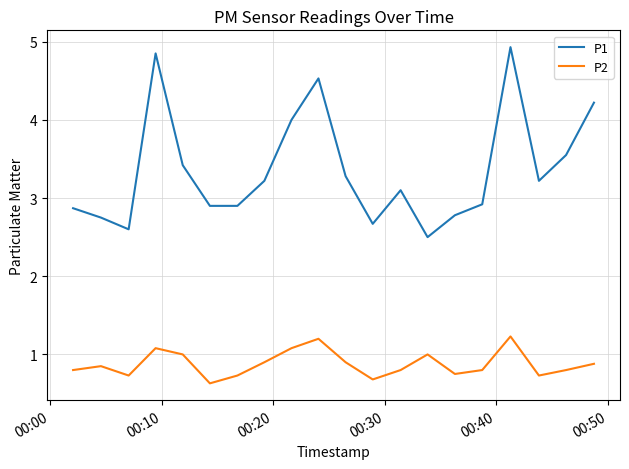

List the series in order of their peak value, highest first.

P1, P2